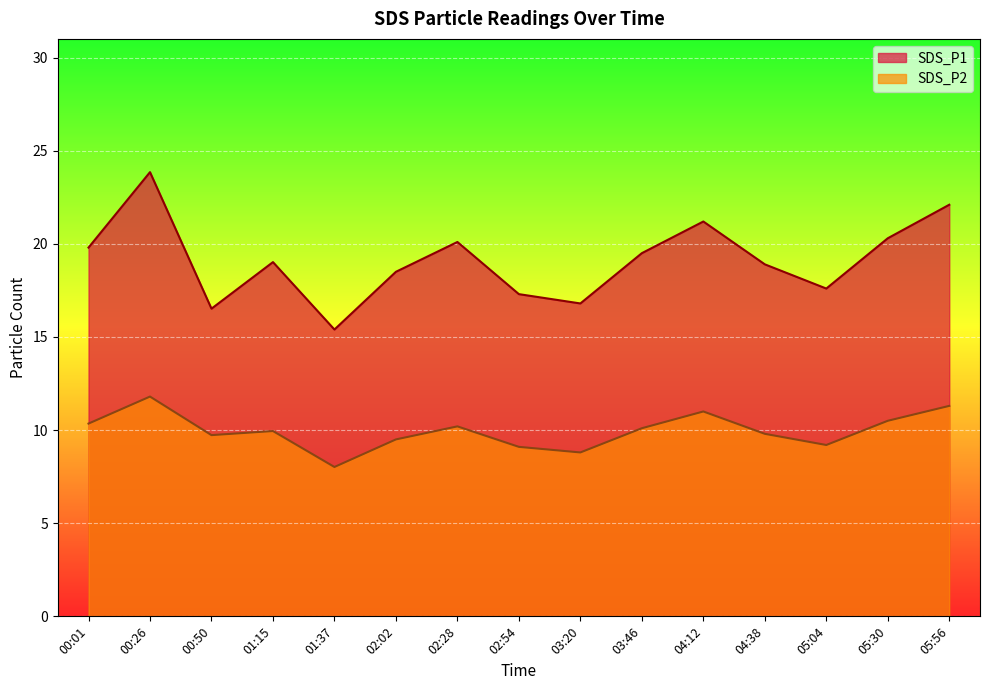

At how many categories does at least one series exceed 18?

10